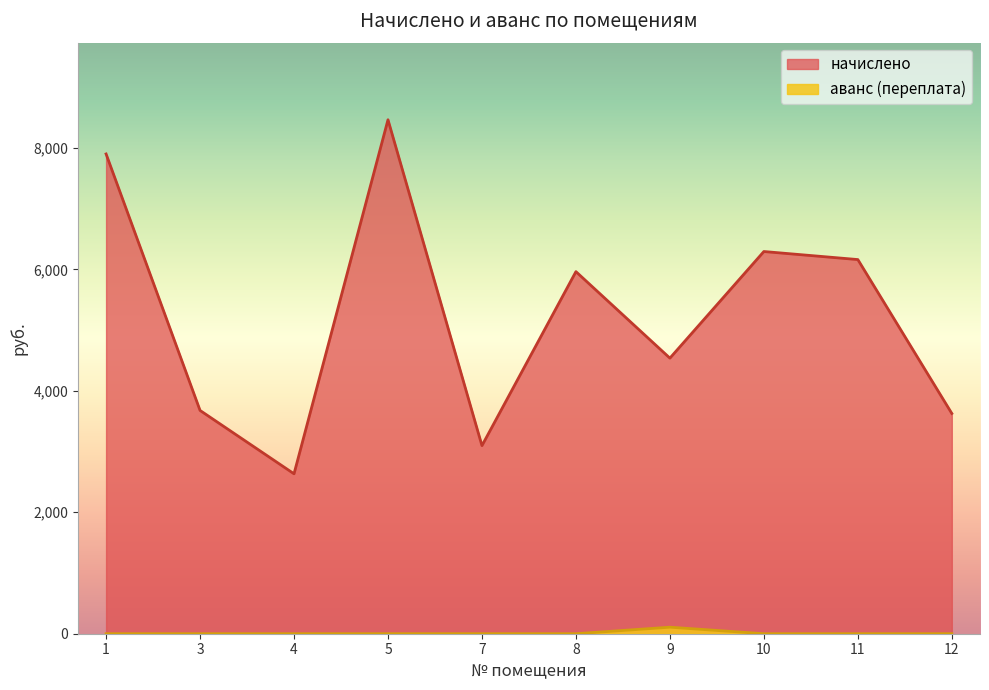

How many data points does each series have?

10